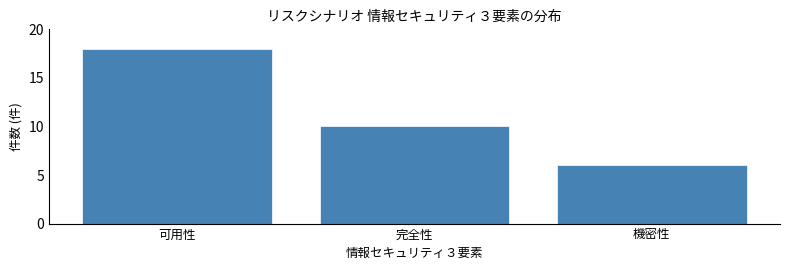

Reading right to left, extract all data points from this chart.

6	10	18